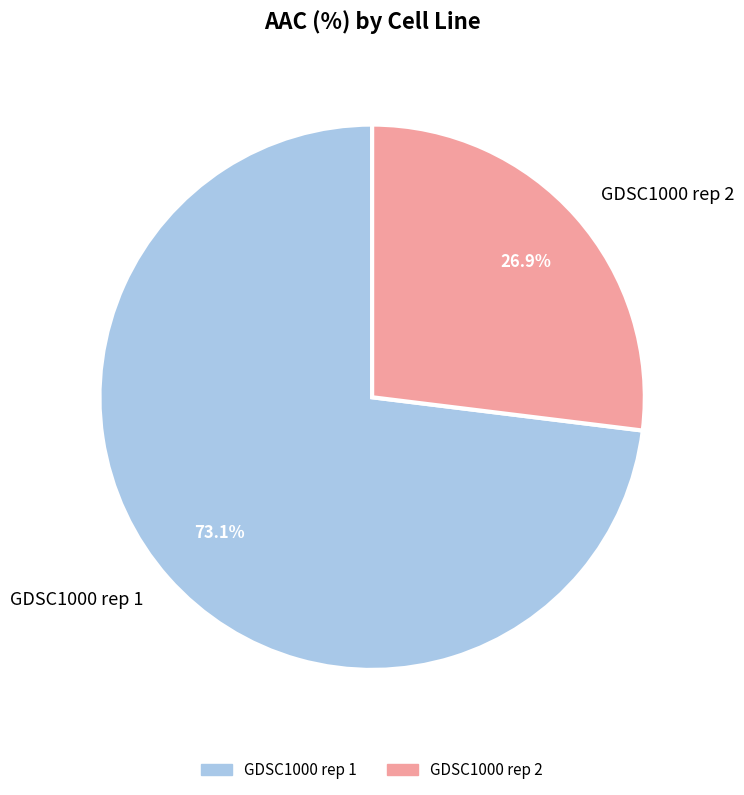

What is the ratio of the value at GDSC1000 rep 2 to the value at GDSC1000 rep 1?

0.4